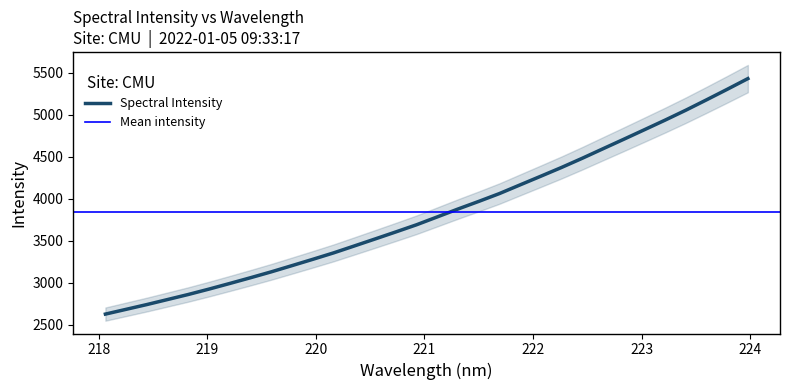

Rank the categories by value from highest to lowest.

223.9802, 223.7895, 223.5987, 223.408, 223.2172, 223.0264, 222.8355, 222.6447, 222.4538, 222.263, 222.0721, 221.8812, 221.6902, 221.4993, 221.3083, 221.1174, 220.9264, 220.7354, 220.5444, 220.3533, 220.1623, 219.9712, 219.7801, 219.589, 219.3979, 219.2067, 219.0156, 218.8244, 218.6332, 218.442, 218.2508, 218.0596